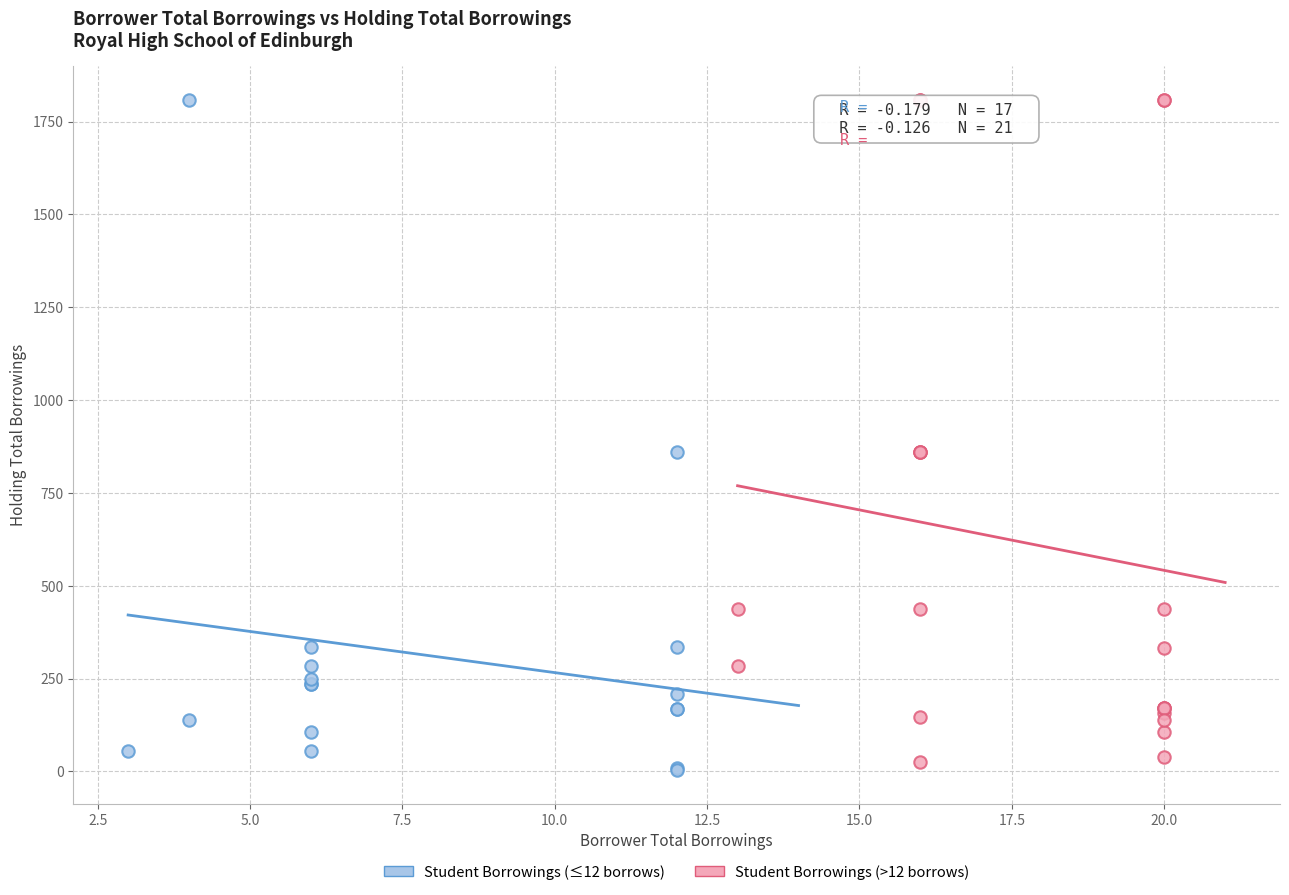

What are all the series names shown in the legend?

Student Borrowings (≤12 borrows), Student Borrowings (>12 borrows)